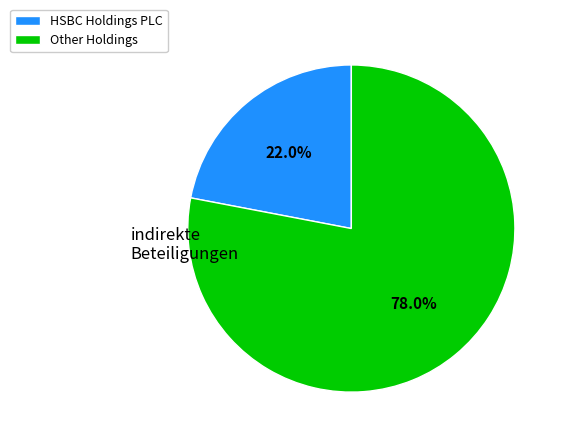

Does any single category account for the majority?

Yes